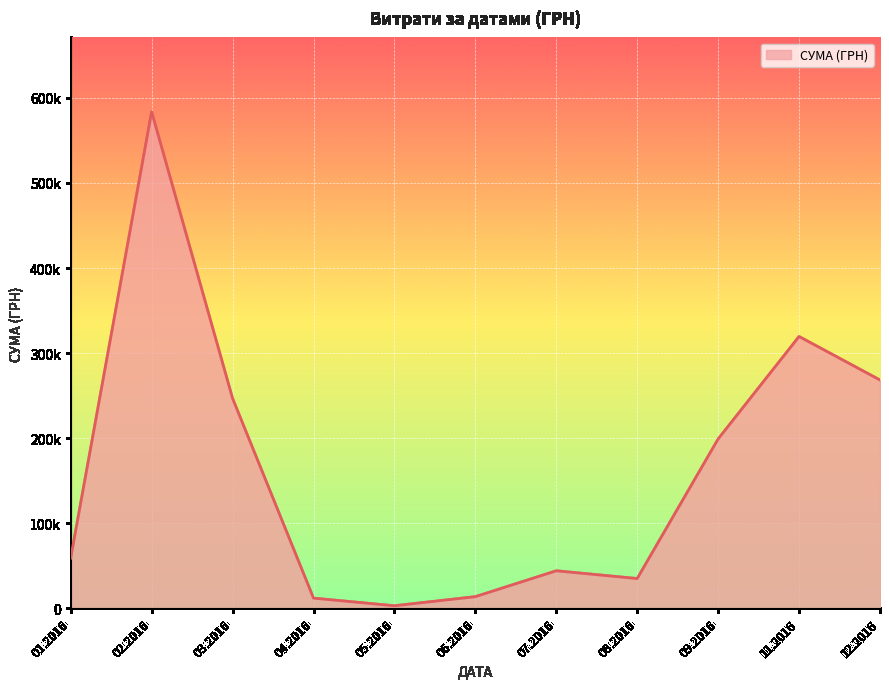

What is the label of the 6th point from the left?

06.2016